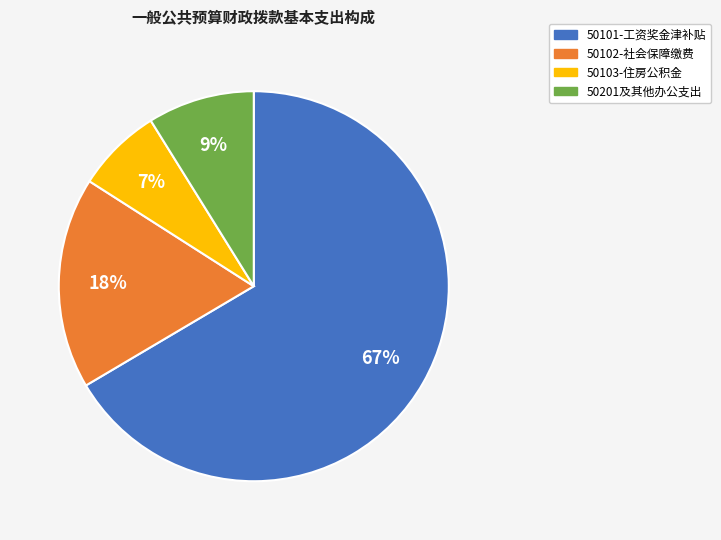

What percentage is the 50102-社会保障缴费 slice, to the nearest percent?

18%